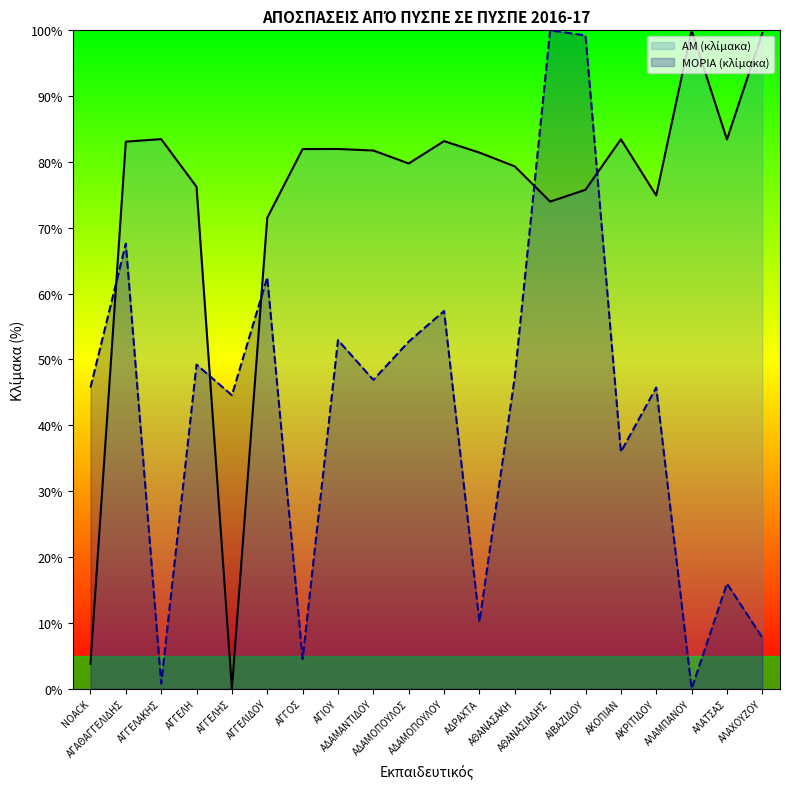

At which label does ΜΟΡΙΑ reach its minimum?

ΑΛΑΜΠΑΝΟΥ